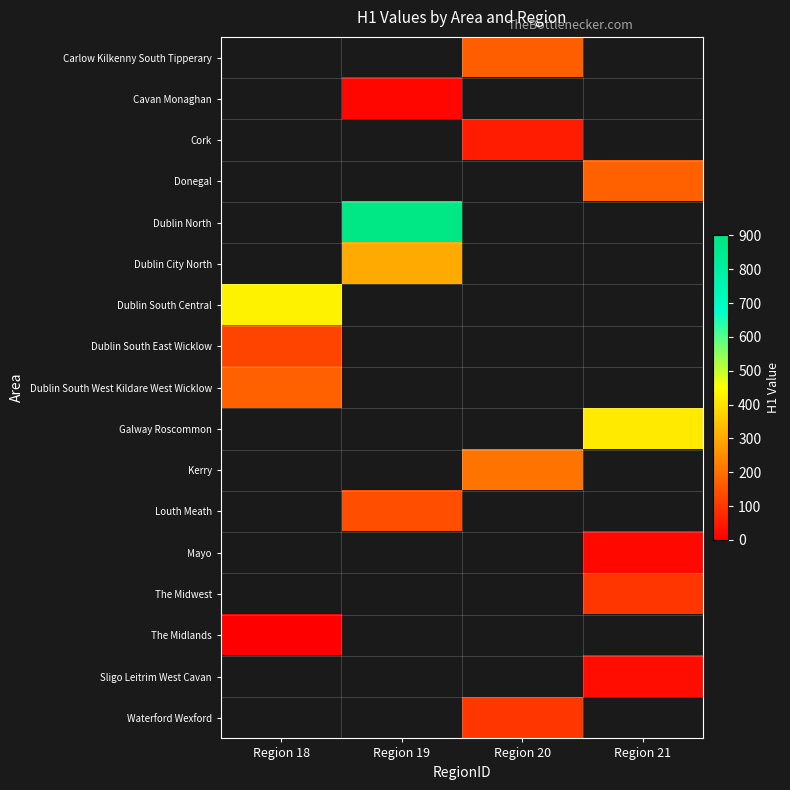

Which has a higher value, Region 21 or Region 18?

Region 18